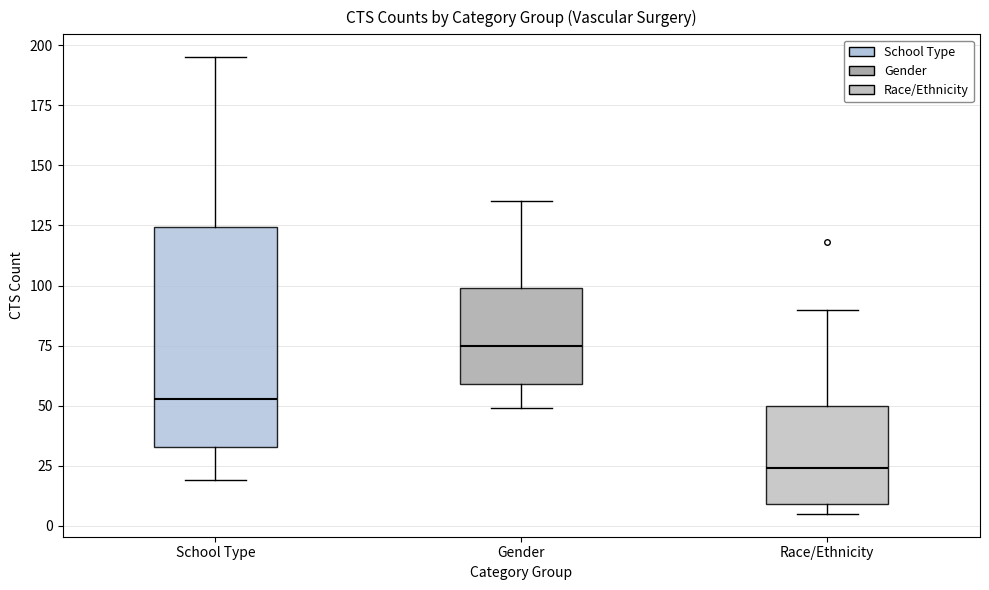

Which box has the highest median line?

Gender